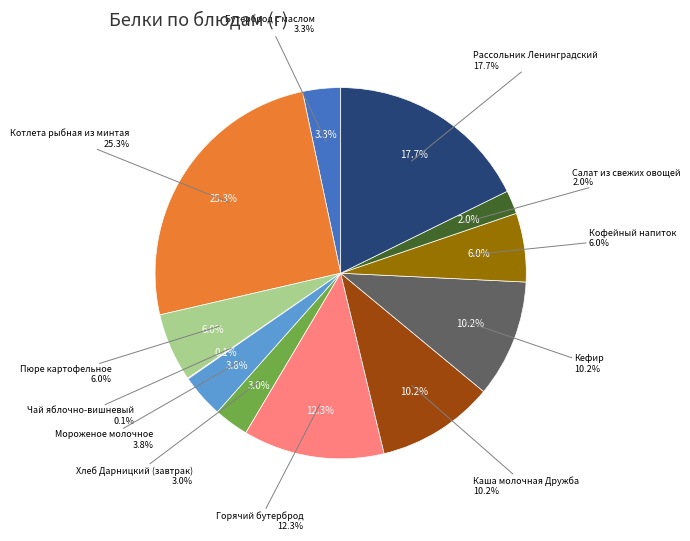

Do Рассольник Ленинградский and Пюре картофельное together represent more than half of the pie?

No